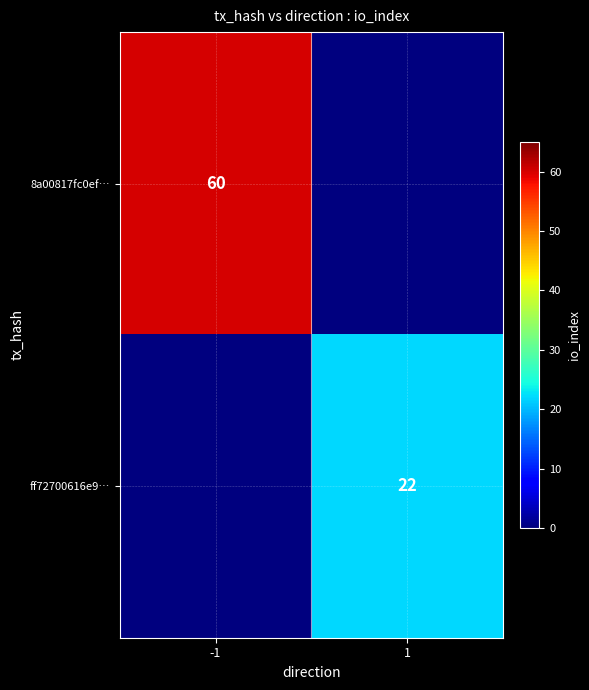

At how many categories does at least one series exceed 31?

1